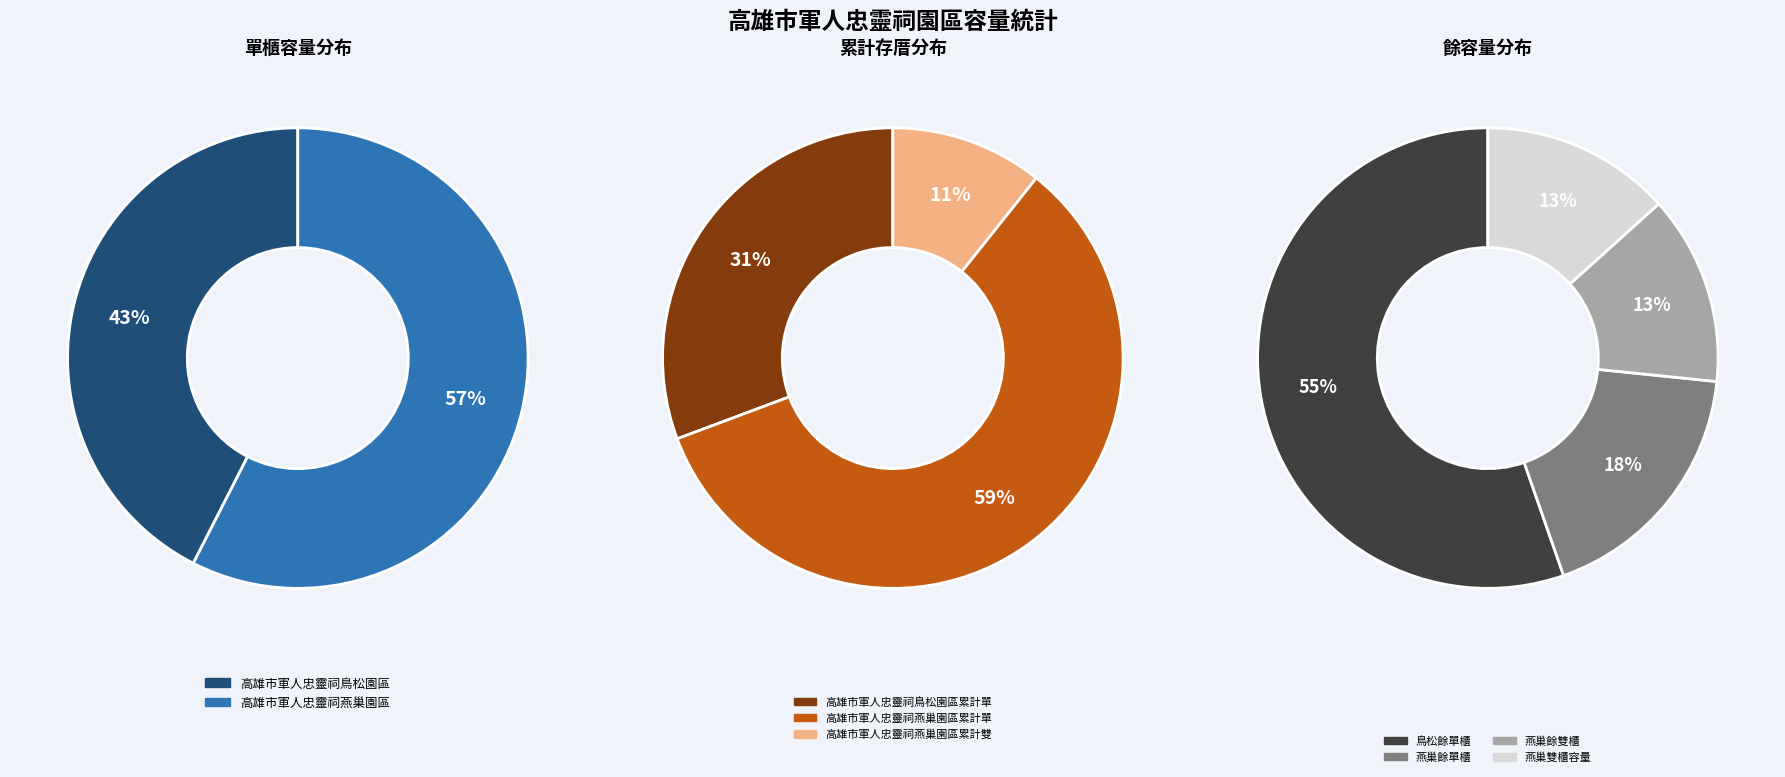

Count the number of slices in the pie.

2